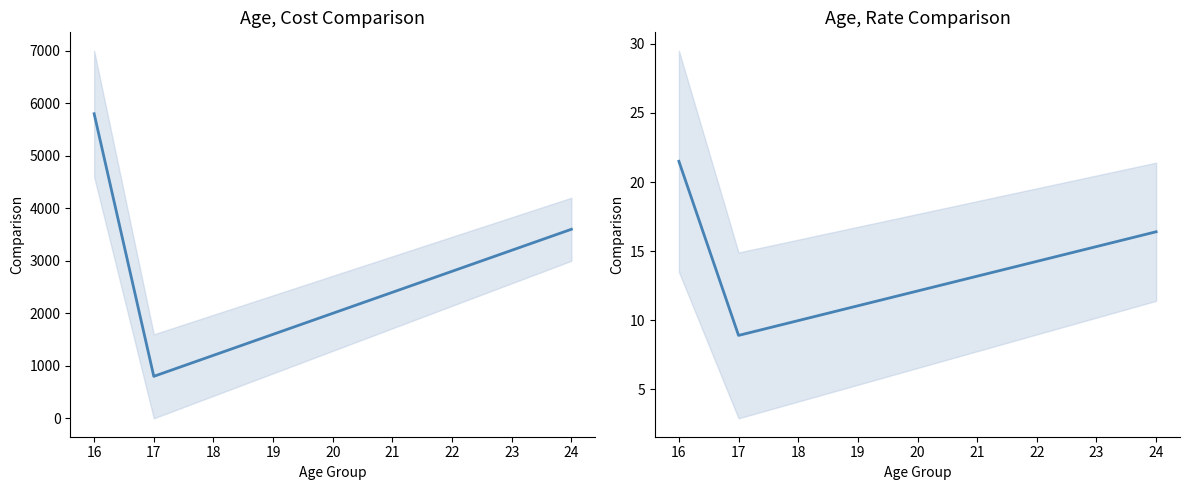

Does the chart display data point markers on the line(s)?

No